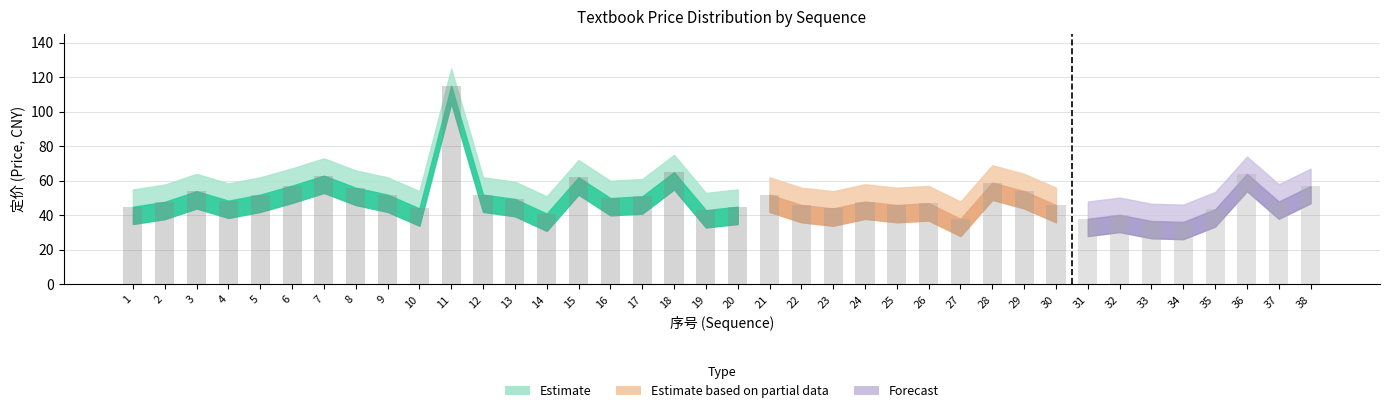

True or false: the data shows 48.0 at 37.

True